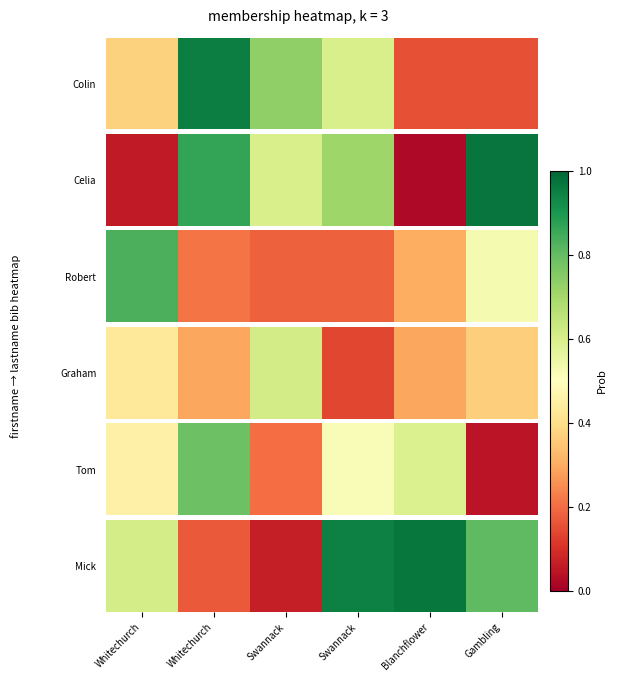

What value does the data have at Gambling?

0.8